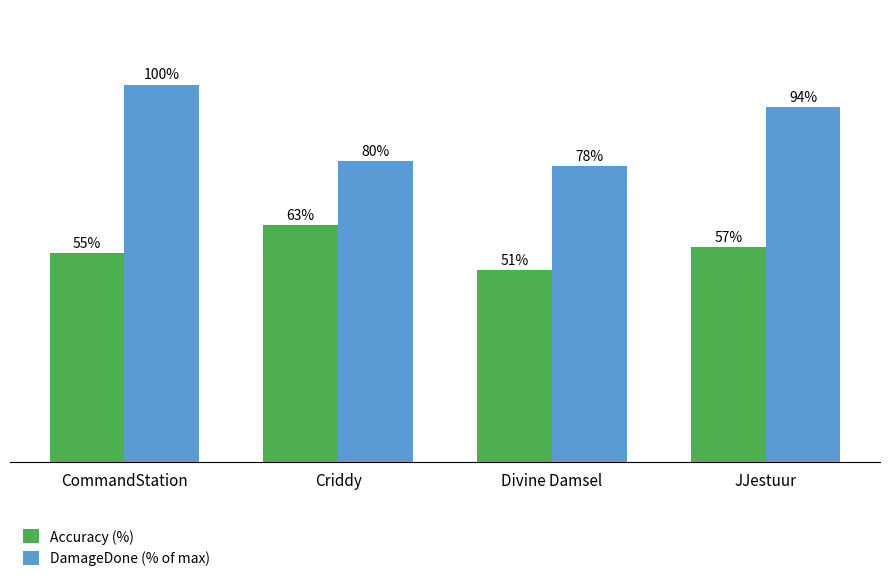

Which series has the widest spread of values?

DamageDone (% of max)